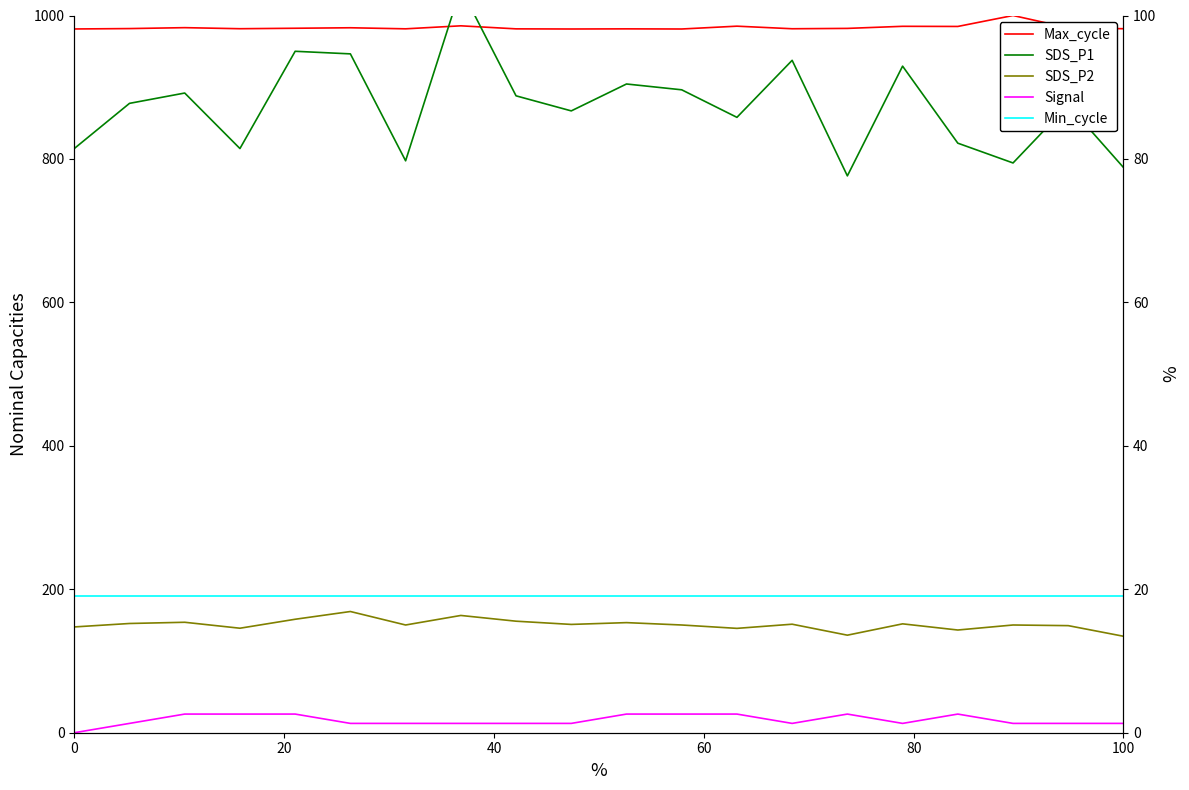

The value of Min_cycle at 0 is 190.0. True or false?

True